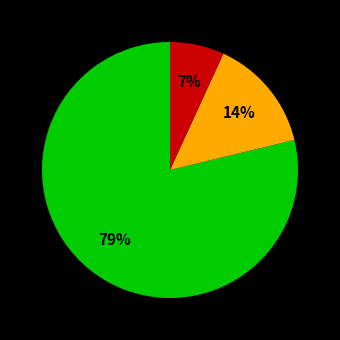

Does any single category account for the majority?

Yes